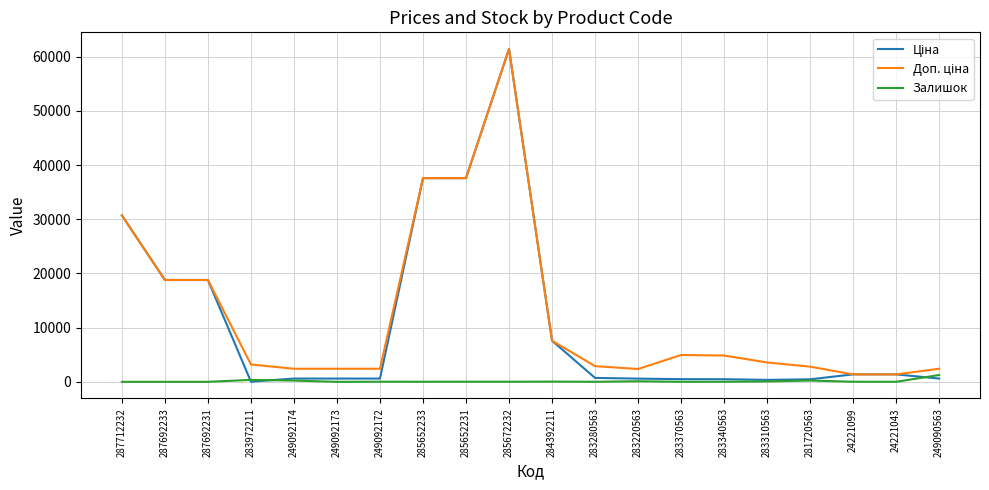

At which category is the sum across all series the highest?

285672232